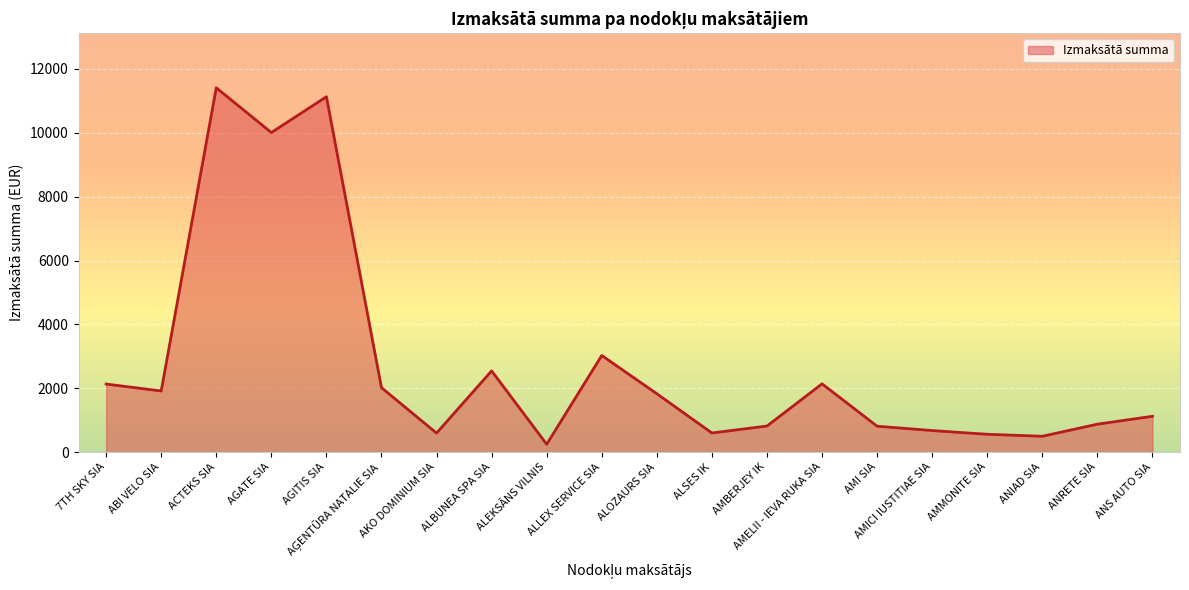

The chart shows a value of 814.1 at AMBERJEY IK. True or false?

True